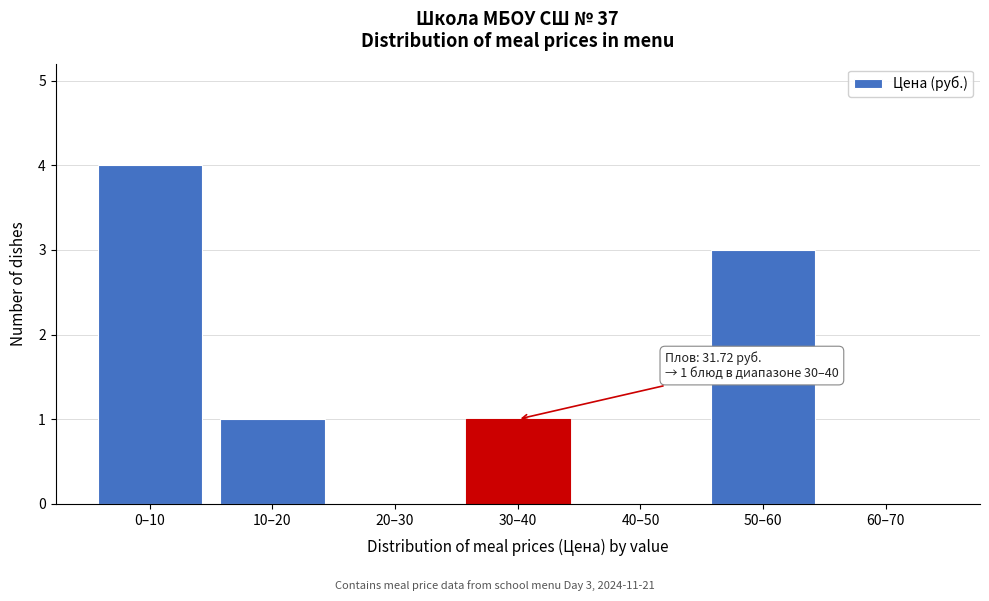

What is the greatest value displayed?

4